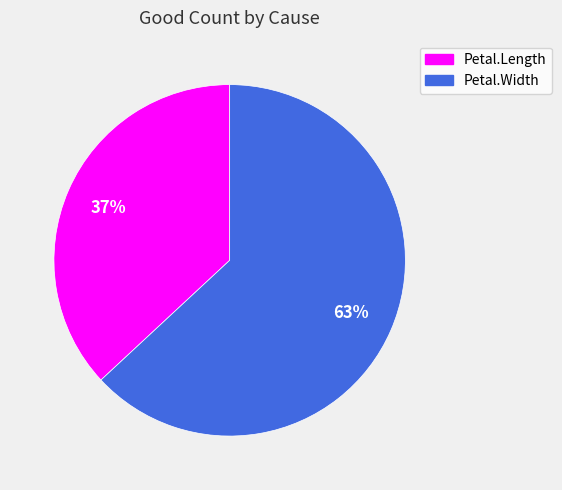

To the nearest percent, what is the difference between the largest and smallest slice percentages?

26%